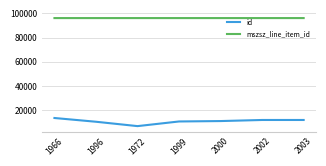

True or false: mszsz_line_item_id and id intersect in this chart.

False